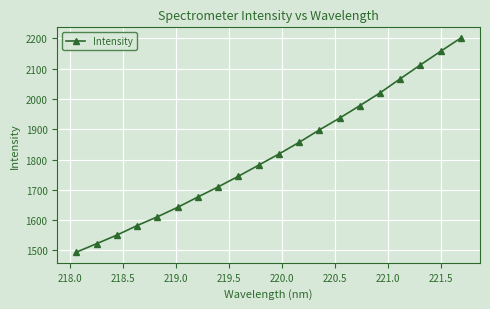

What is the value of the 15th point from the left?

1977.6